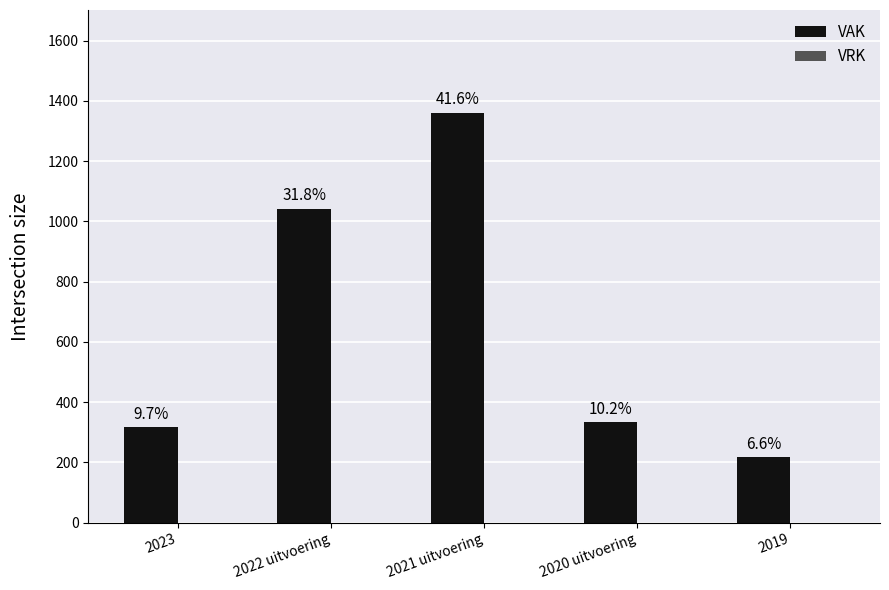

How many bars are there in total?

5